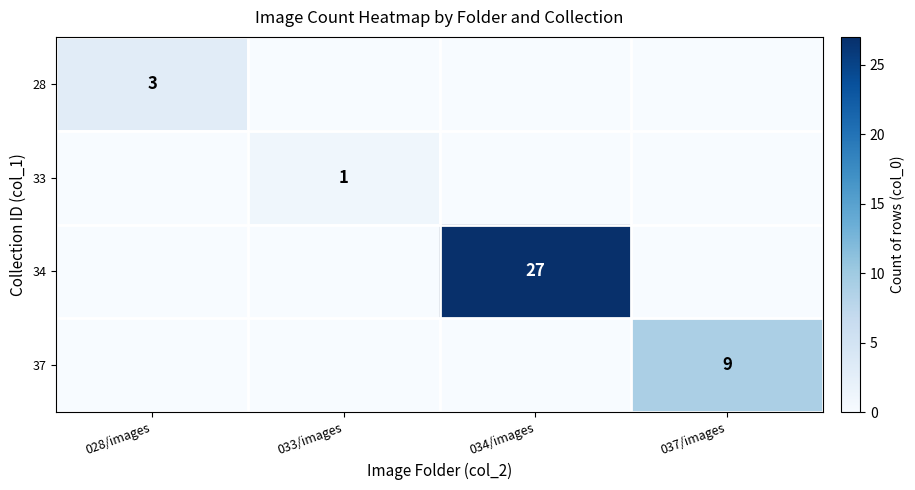

True or false: 33 has a value of 0 at 033/images.

False